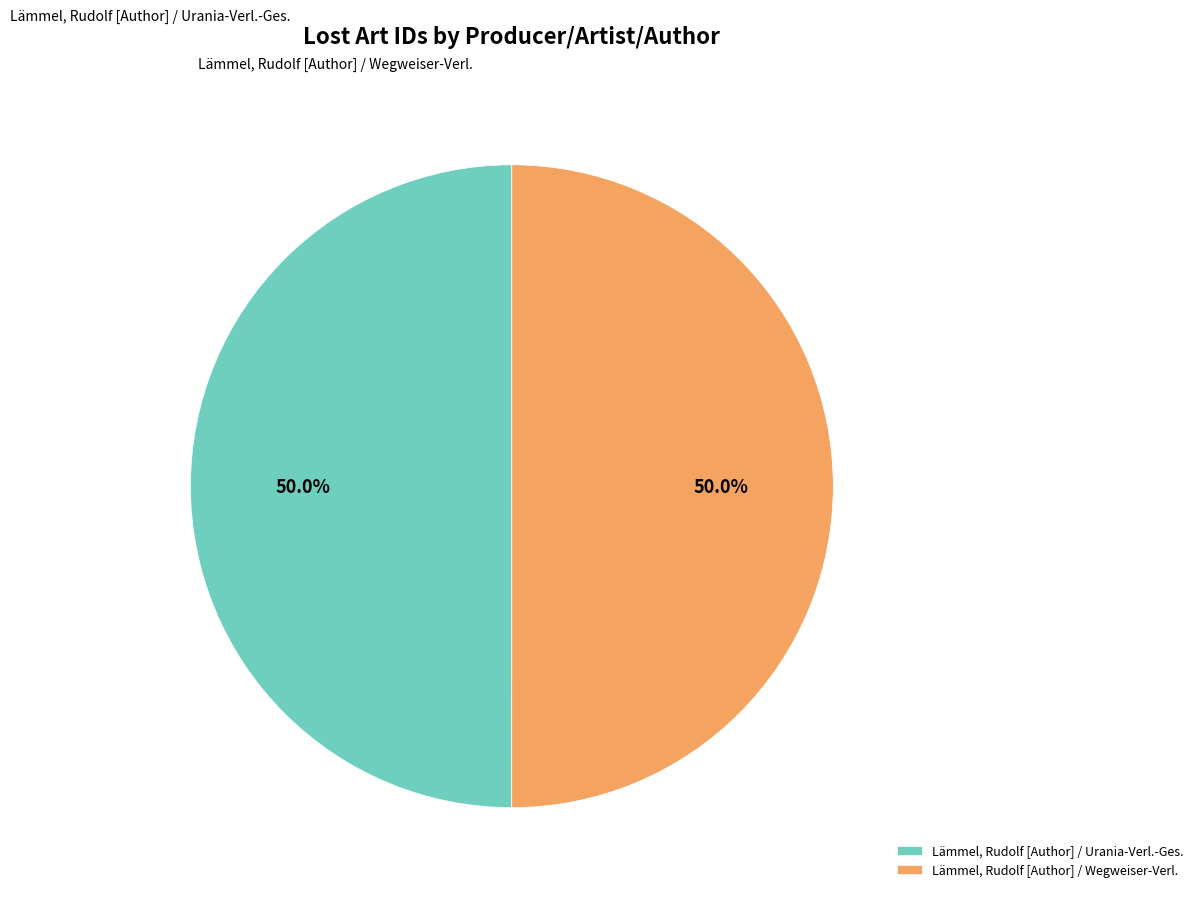

What percentage do Lämmel, Rudolf [Author] / Urania-Verl.-Ges. and Lämmel, Rudolf [Author] / Wegweiser-Verl. together represent?

100.0%